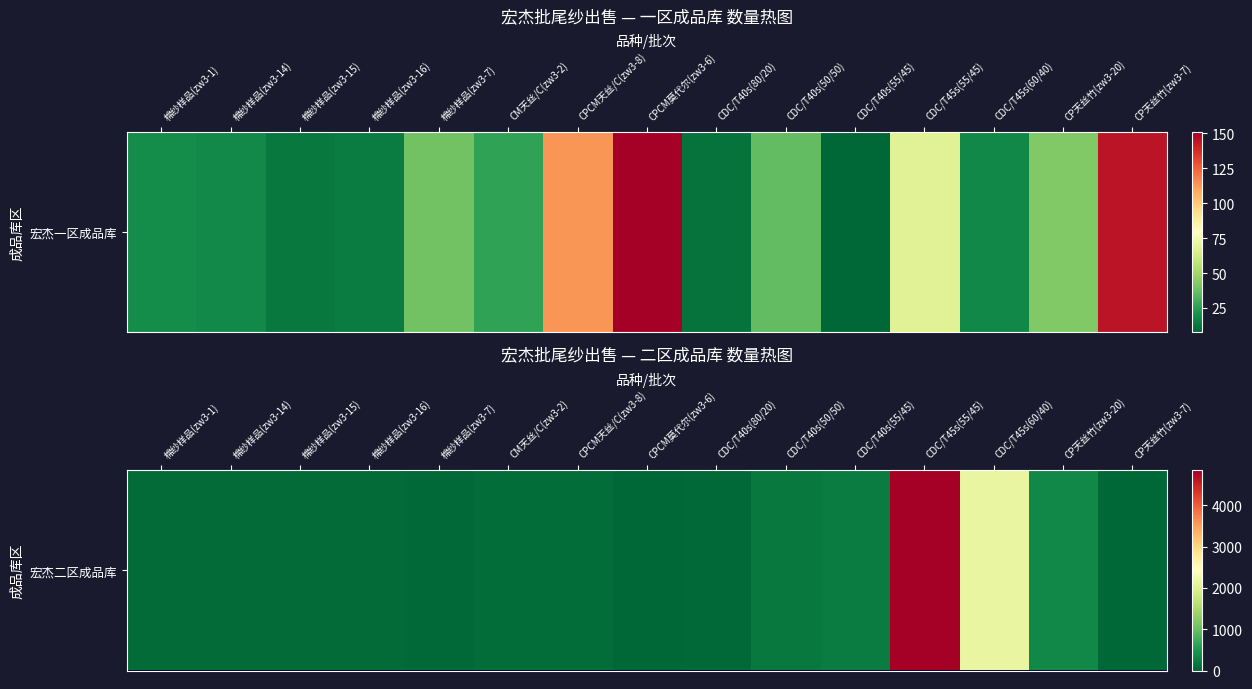

True or false: the data shows 341.0 at CP天丝竹(zw3-20).

True